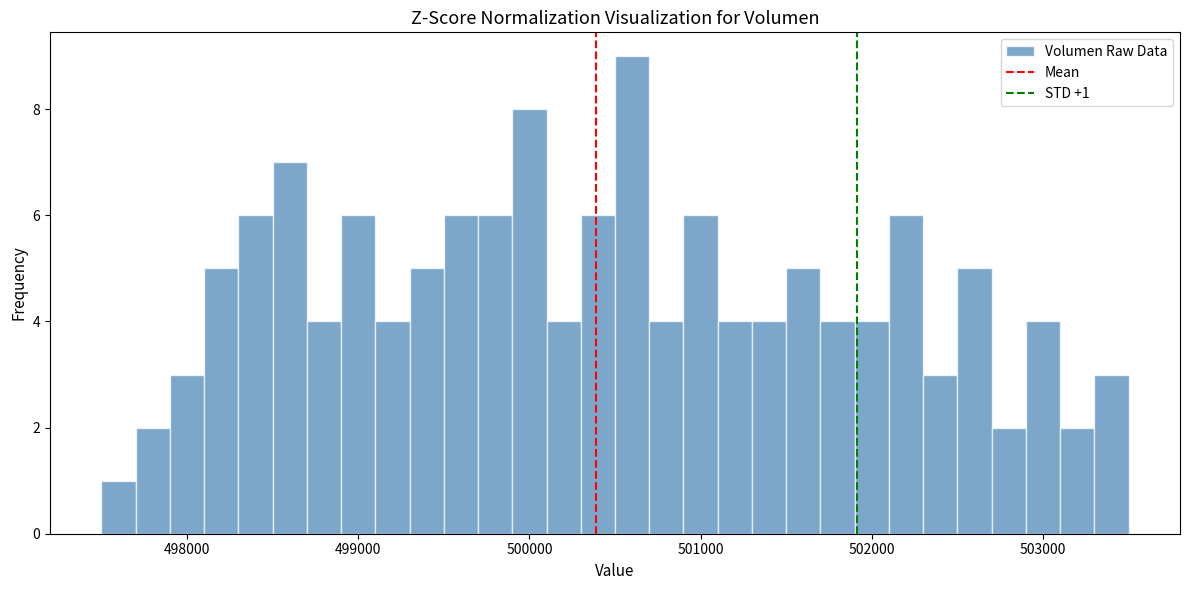

Around what value on the x-axis is the tallest bar? Give the approximate position of its centre, as read against the axis.

500600